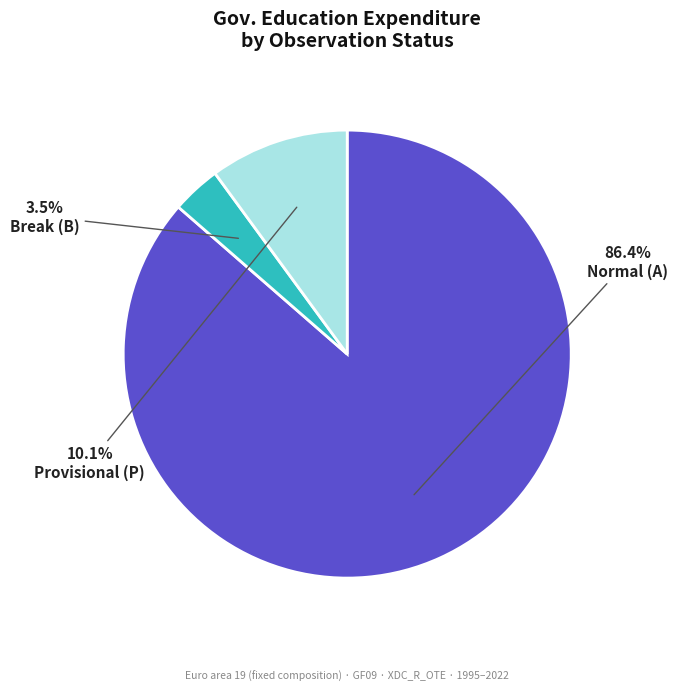

Is there any slice that represents more than half of the pie?

Yes